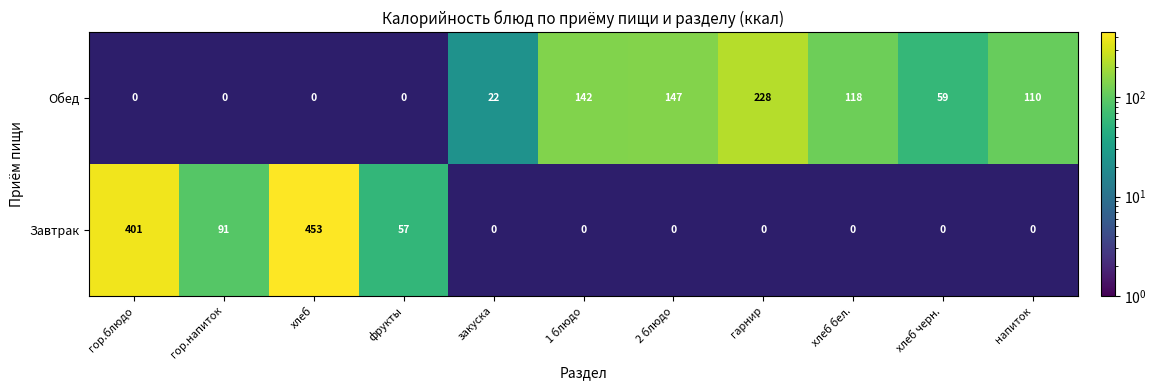

Reading left to right, extract all data points from this chart.

Обед: 0	0	0	0	22	142	147	228	118	59	110
Завтрак: 401	91	453	57	0	0	0	0	0	0	0